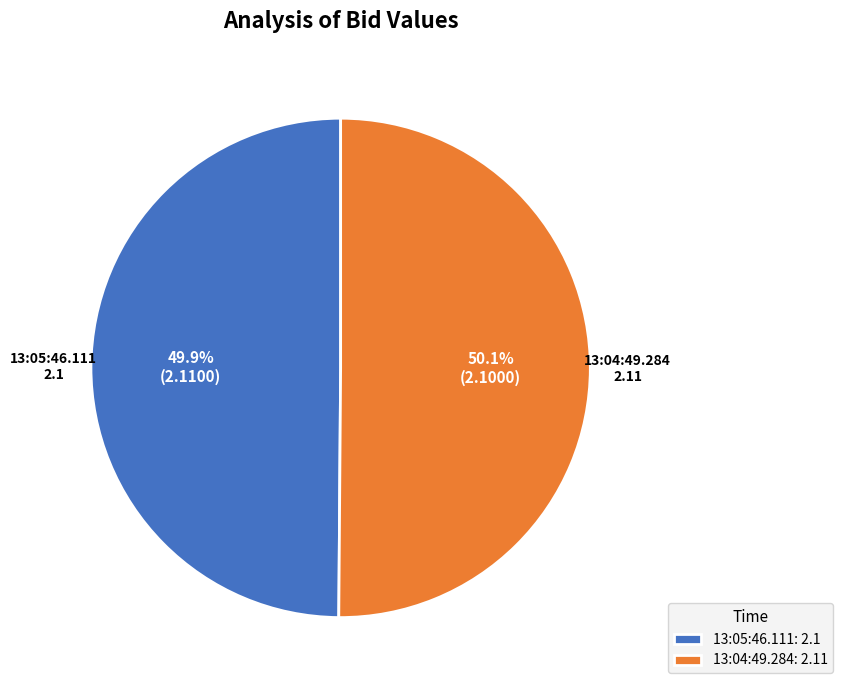

Is it true that 13:04:49.284 is 50% of the pie?

True